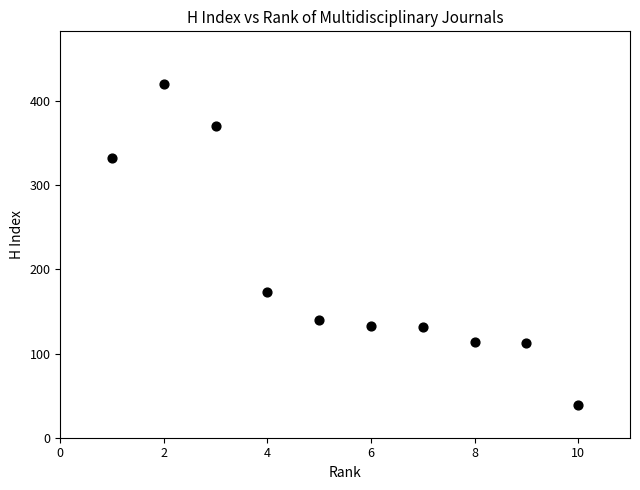

What Y value in the scatter plot is closest to 229?

173